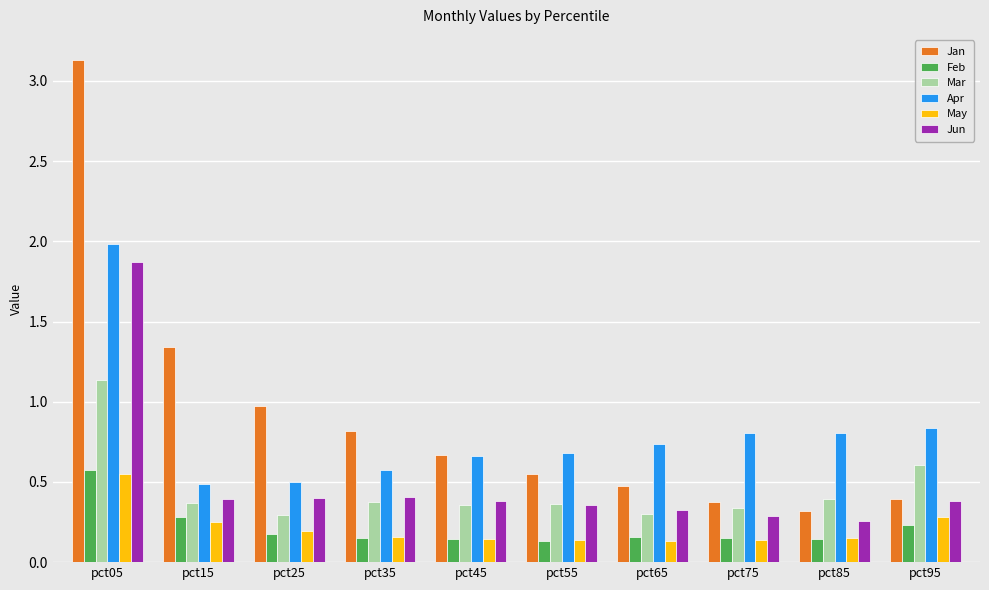

Which label corresponds to the largest value in the chart?

pct05